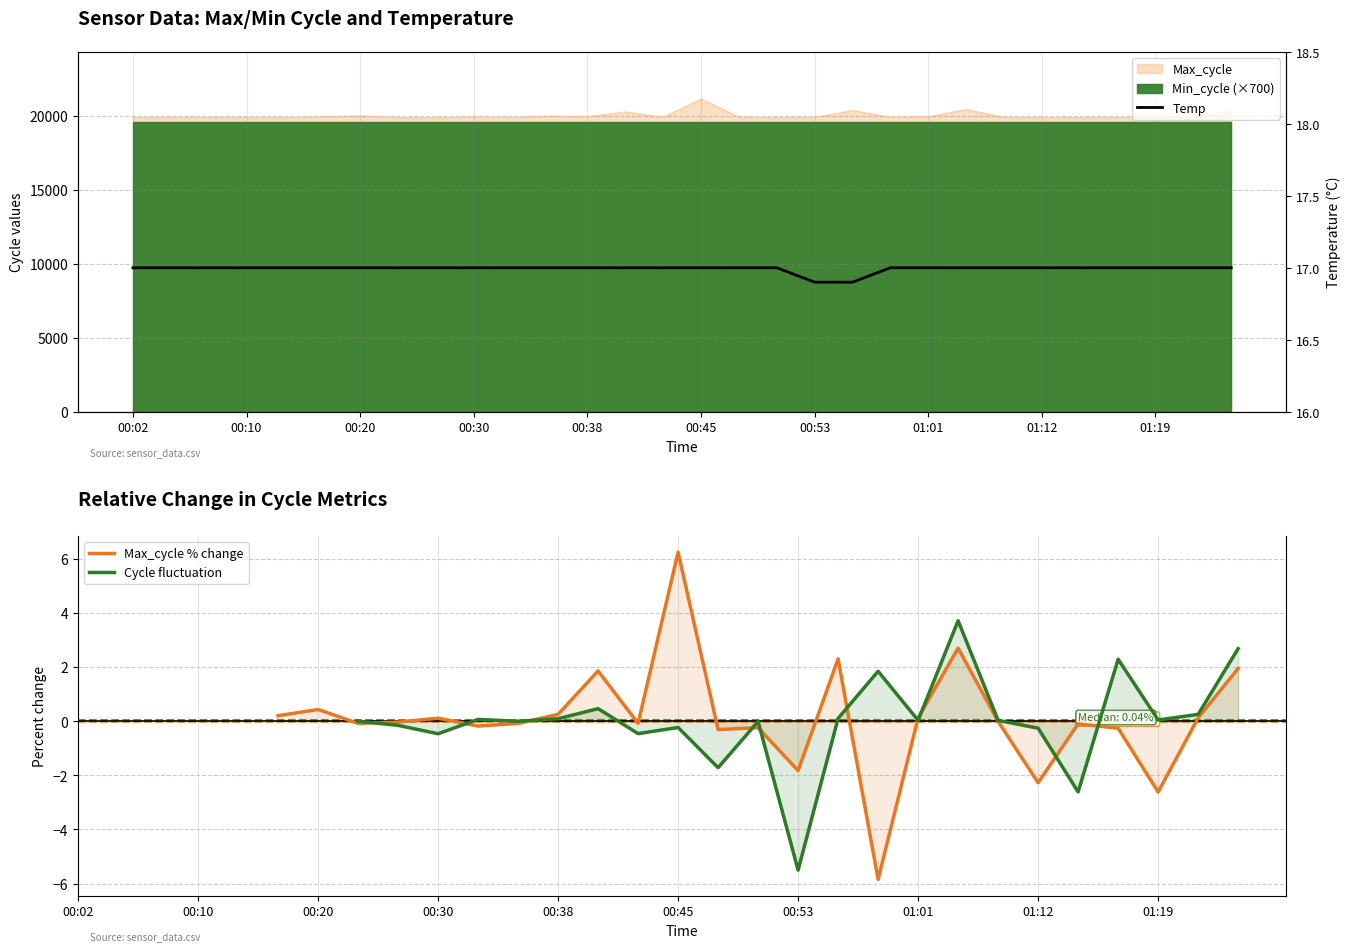

True or false: Cycle fluctuation and Temp intersect in this chart.

False